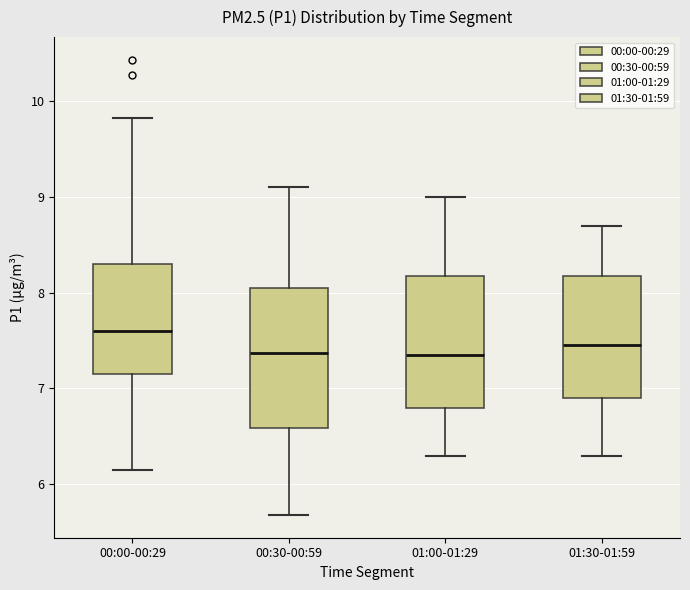

Reading left to right, transcribe this box plot: for each box, give where its median line is, the range the box spans, and where its two whiskers end, as read against the y-axis. The values are not printed on the chart, so give them approximately, as read against the axis.

00:00-00:29: median 7.6, box 7.1 to 8.3, whiskers 6.2 to 9.8
00:30-00:59: median 7.4, box 6.6 to 8.1, whiskers 5.7 to 9.1
01:00-01:29: median 7.4, box 6.8 to 8.2, whiskers 6.3 to 9.0
01:30-01:59: median 7.5, box 6.9 to 8.2, whiskers 6.3 to 8.7